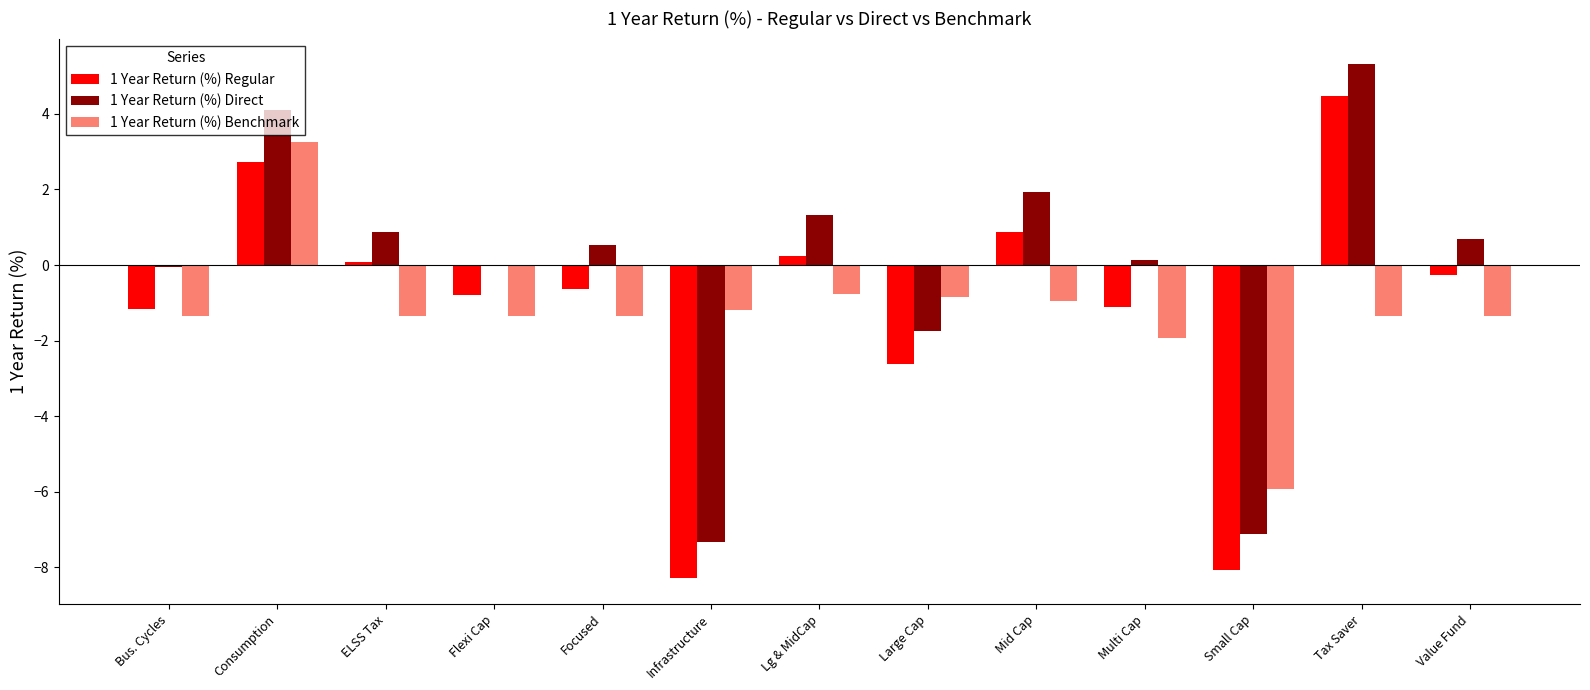

At which label is 1 Year Return (%) Direct closest to -1?

Large Cap